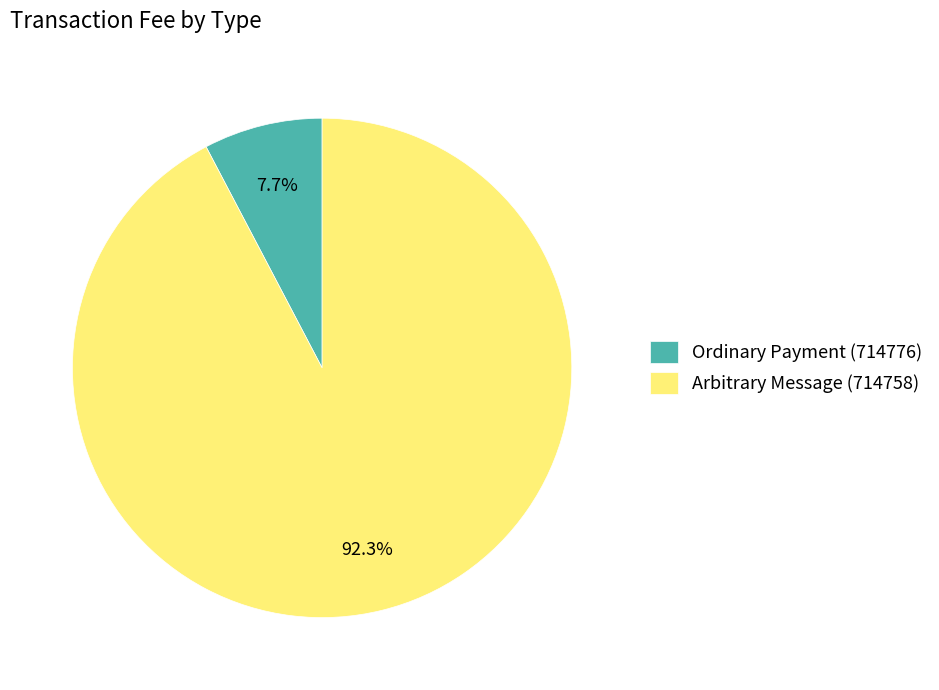

To the nearest percent, what percentage of the pie is Ordinary Payment (714776)?

8%